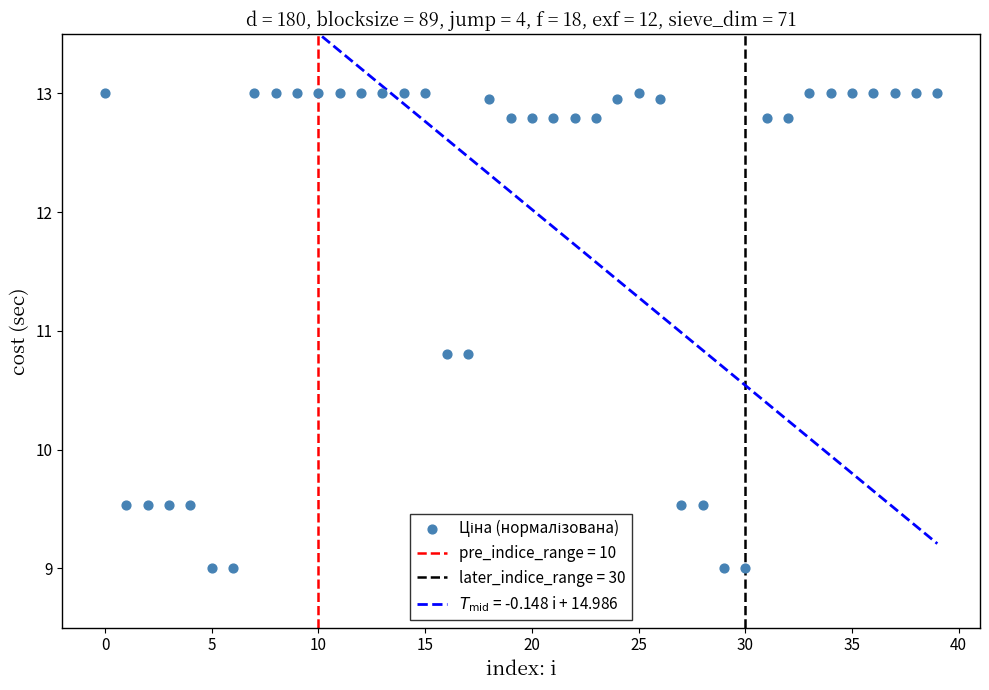

What is the range of Y values (max minus min)?

4.0